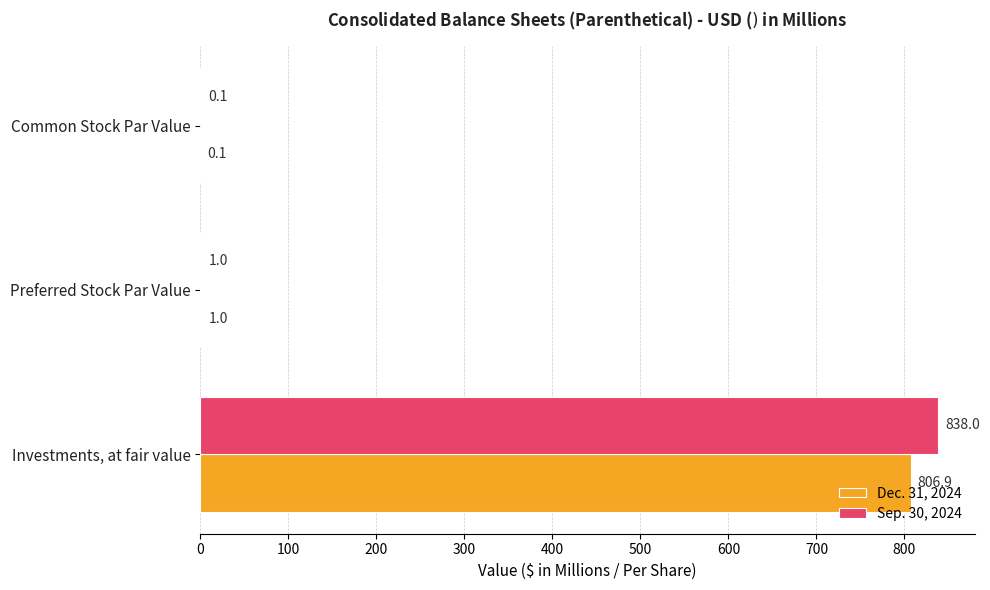

At which label is Sep. 30, 2024 closest to 419?

Preferred Stock Par Value